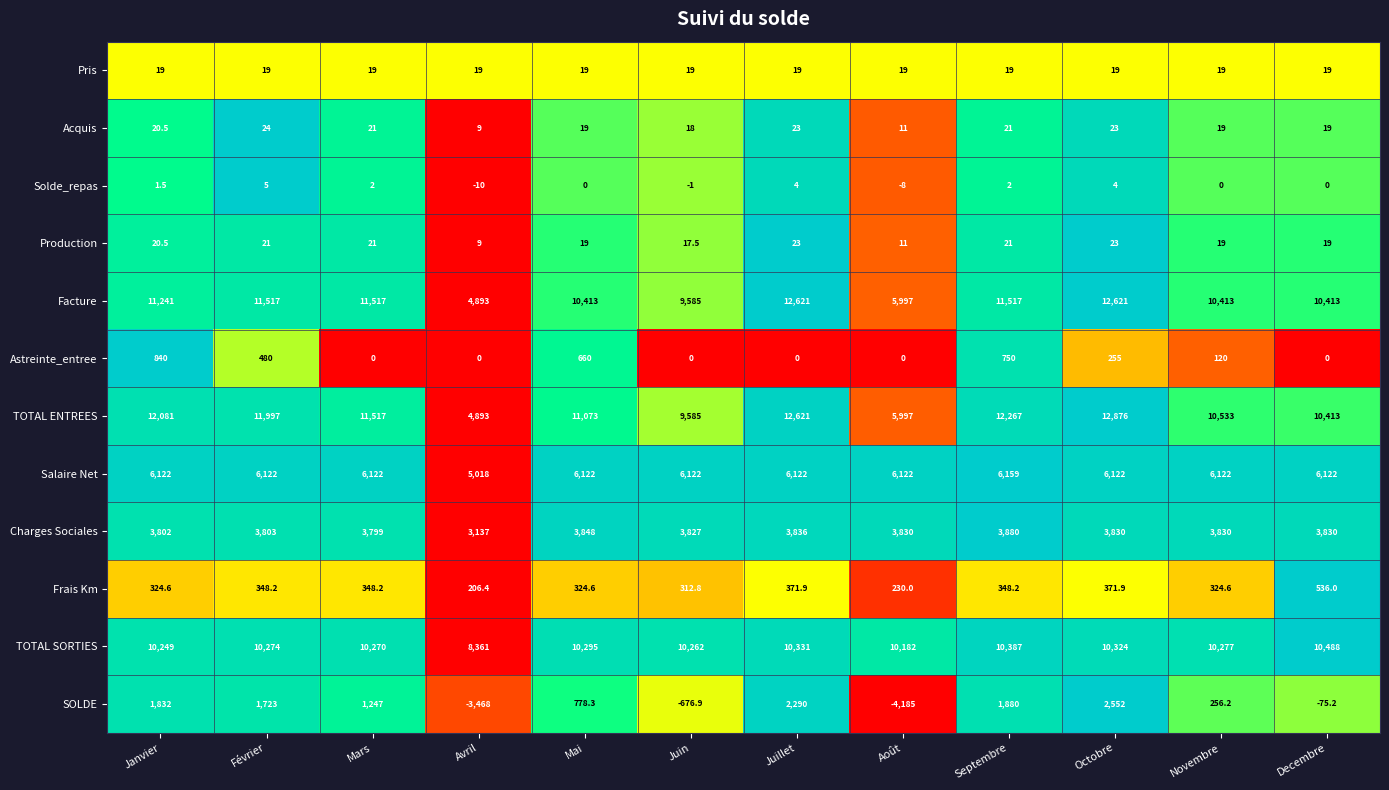

Is the value of Salaire Net at Juin greater than the value of Solde_repas at Juillet?

Yes